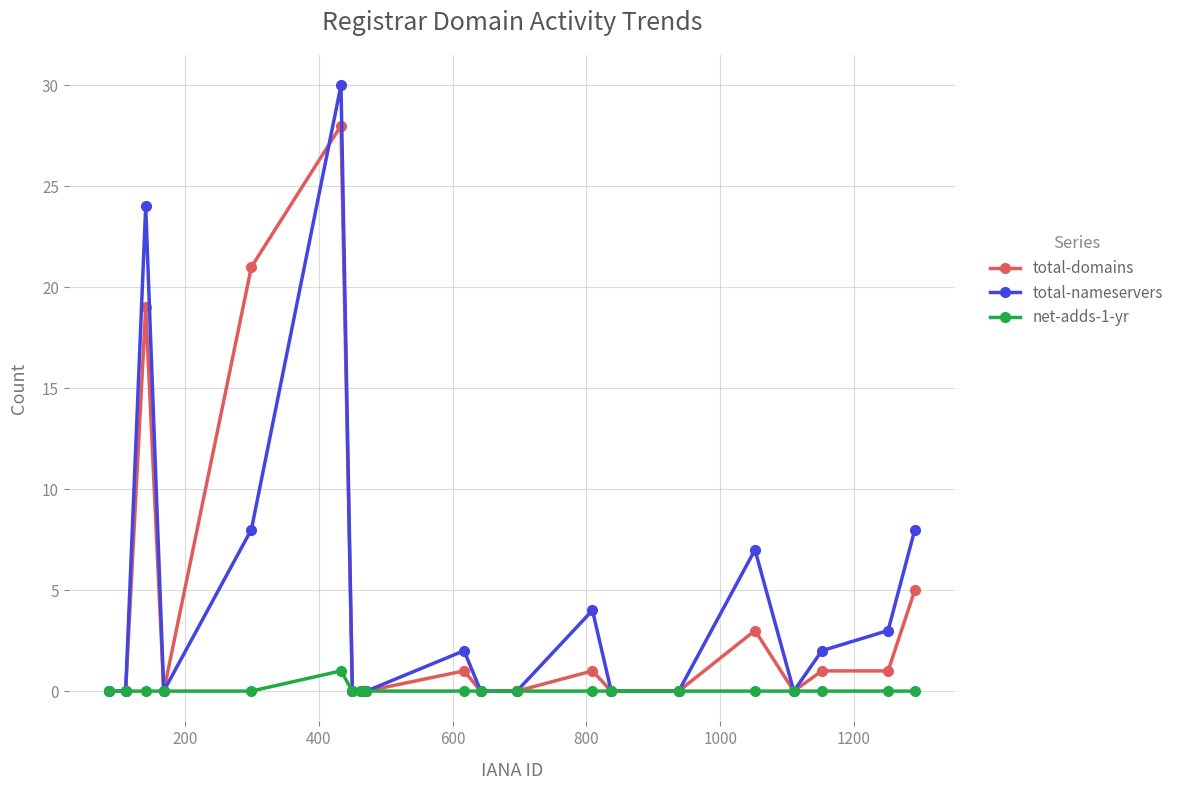

At how many categories does at least one series exceed 9?

3